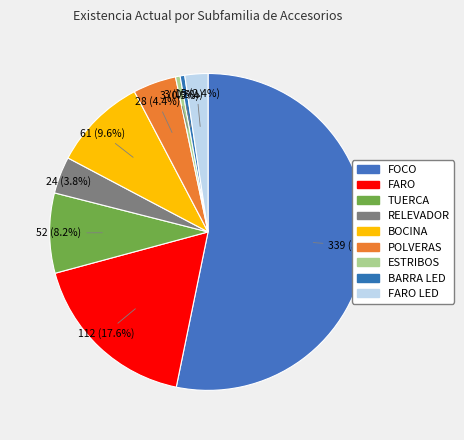

Count the number of slices in the pie.

9